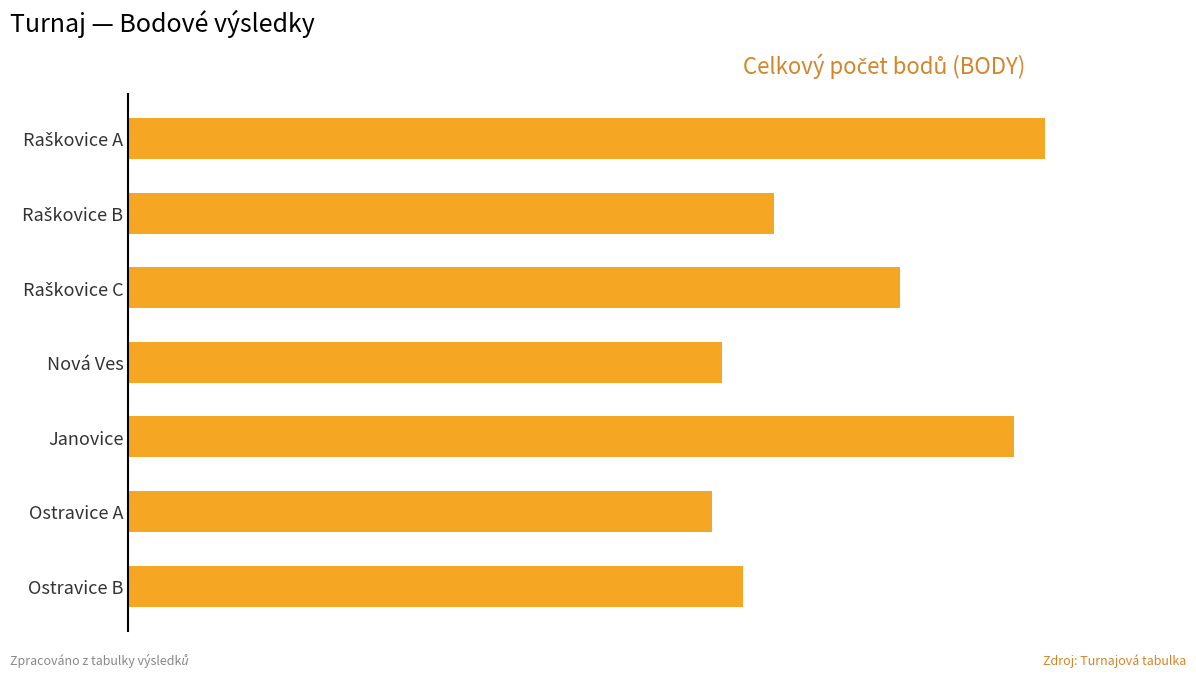

How many bars are there in total?

7